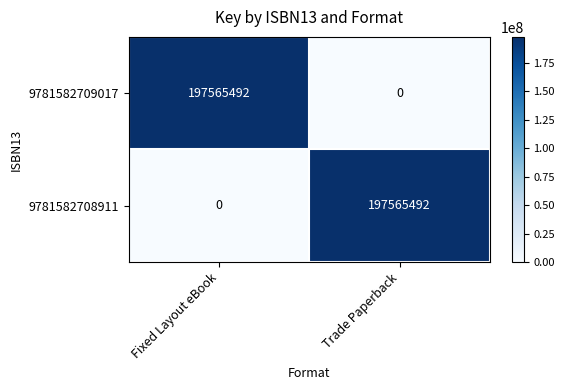

The 9781582708911 series shows 197565492 at Trade Paperback. True or false?

True